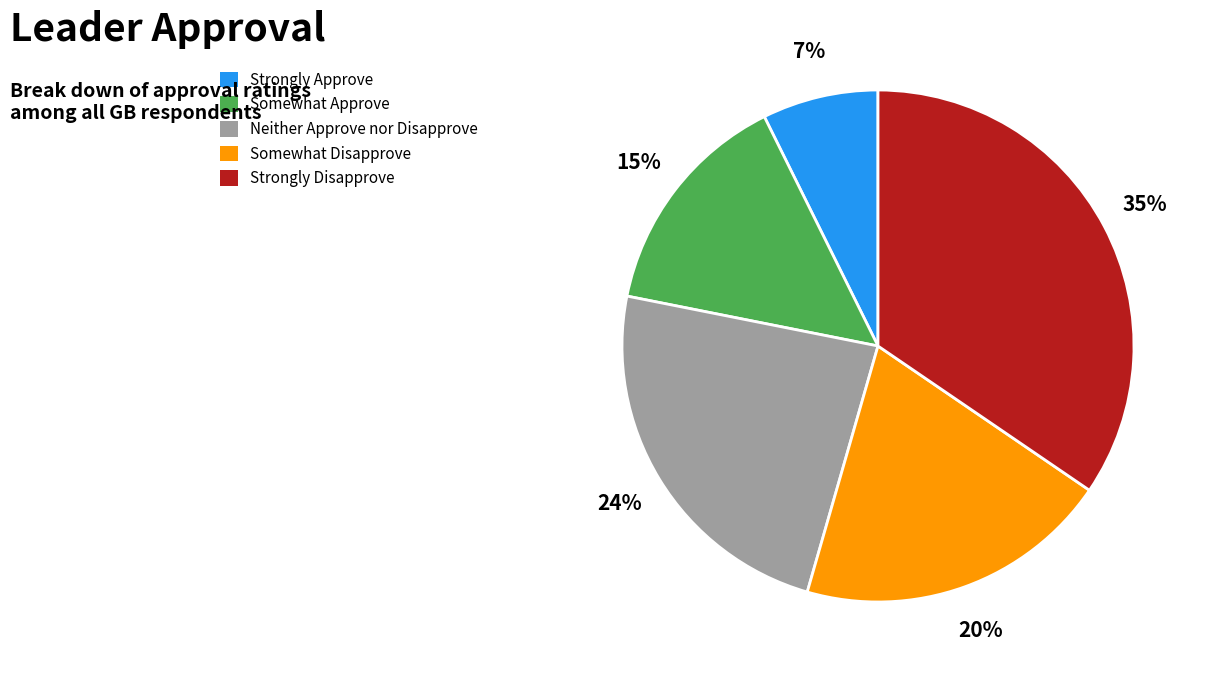

True or false: Neither Approve nor Disapprove accounts for 24% of the total.

True